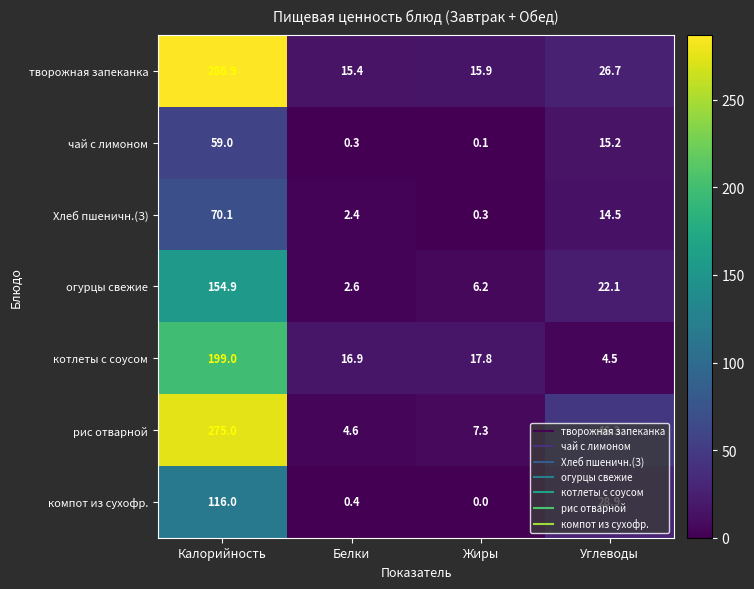

Which category has the highest value in the чай с лимоном series?

Калорийность